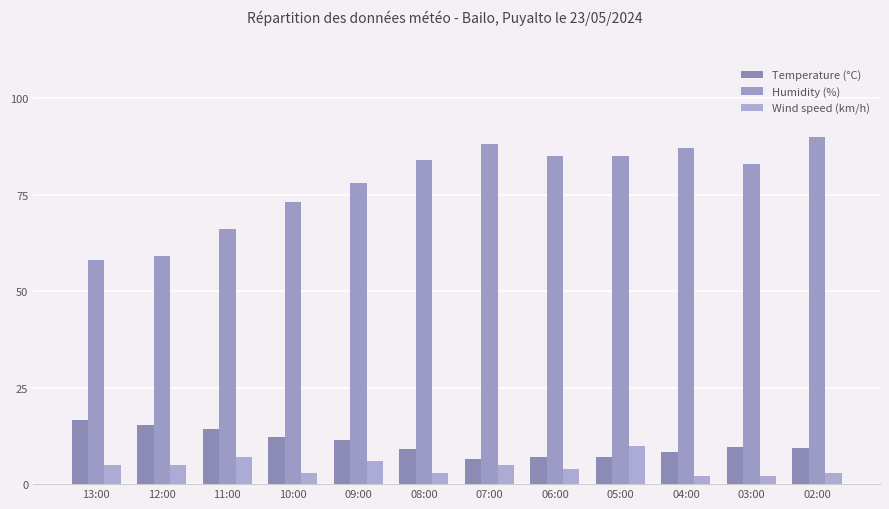

What position from the right is 12:00?

11